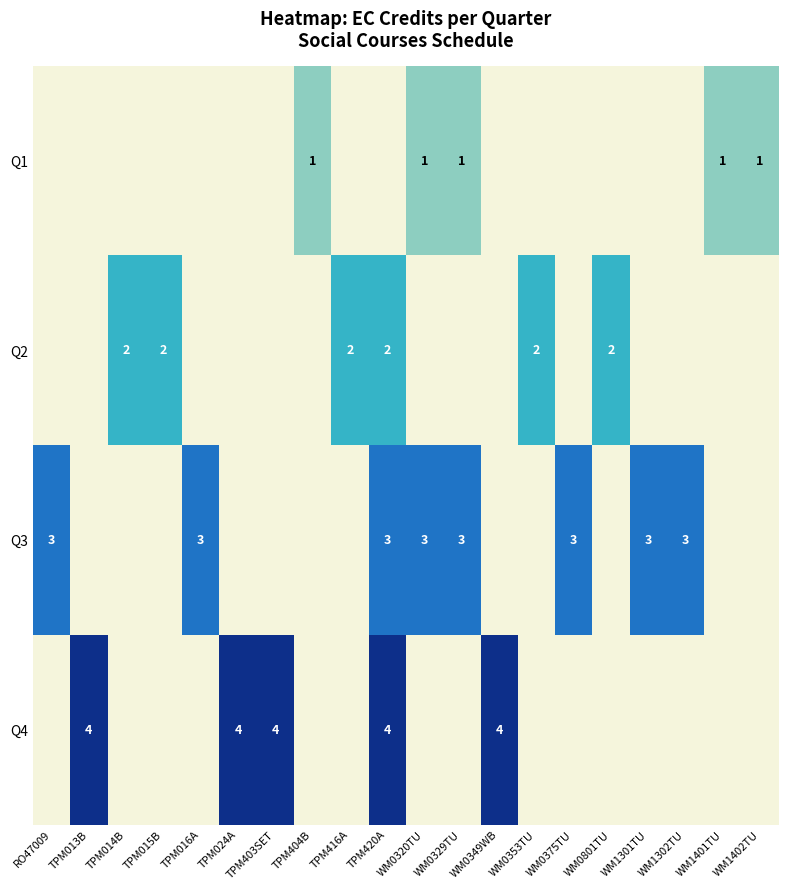

Is it true that Q3 equals 3 at TPM016A?

True